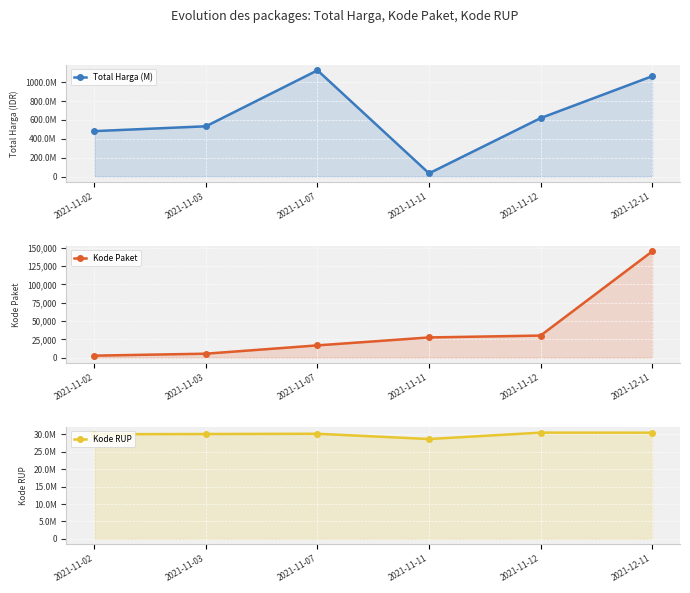

Between 2021-11-02 and 2021-11-07, which is larger?

2021-11-07